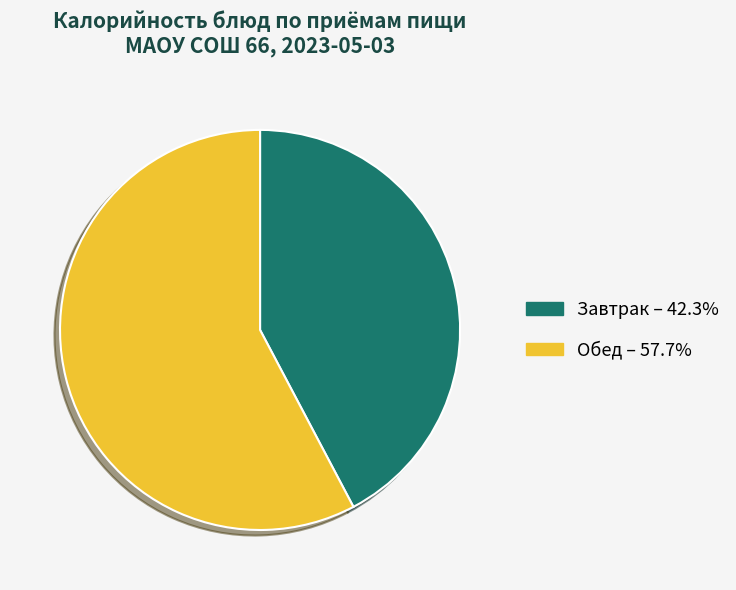

How many segments does this pie chart have?

2